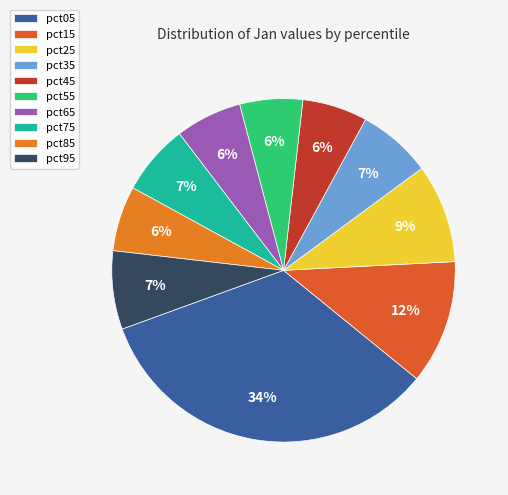

How many segments does this pie chart have?

10